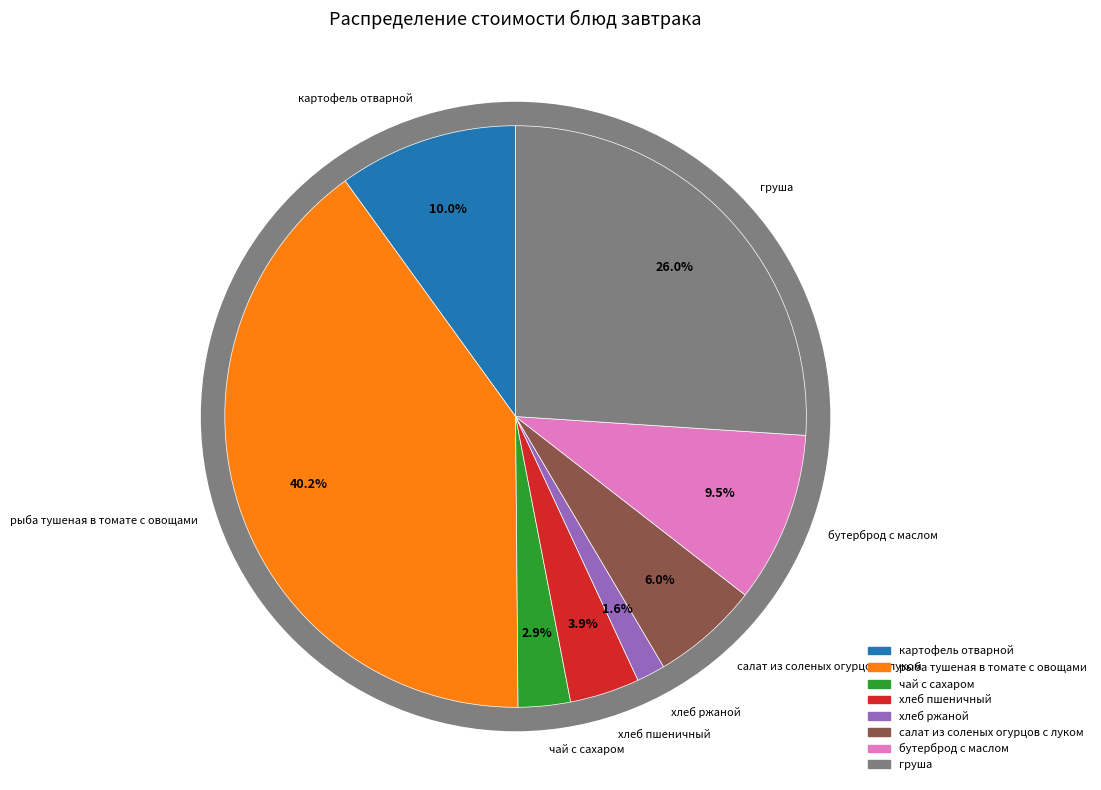

What is the smallest slice in the pie chart?

хлеб ржаной